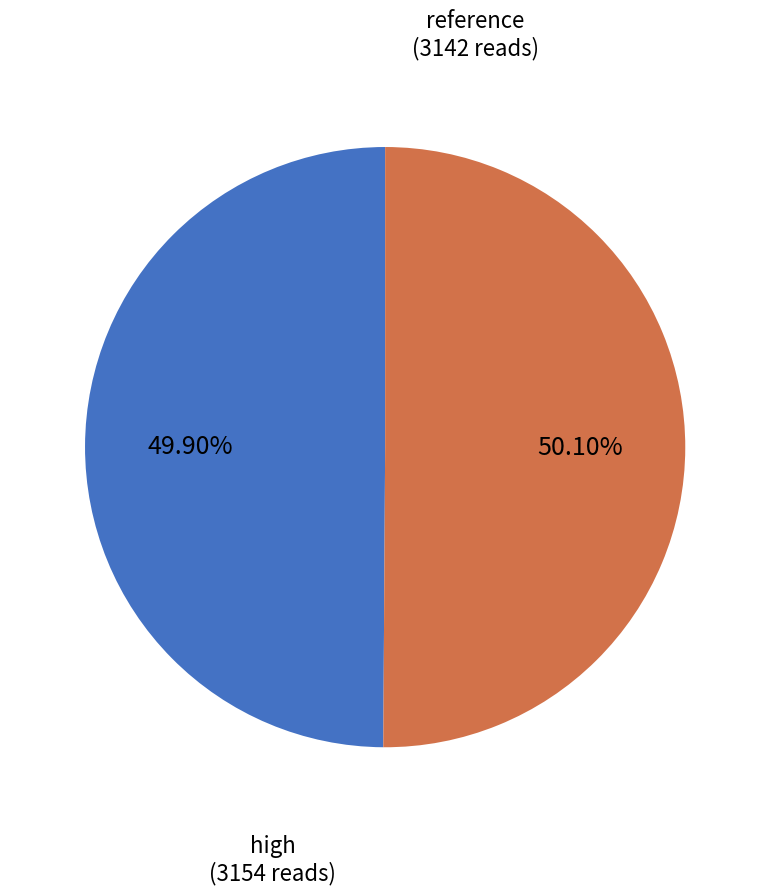

What percentage do high and reference together represent?

100.0%